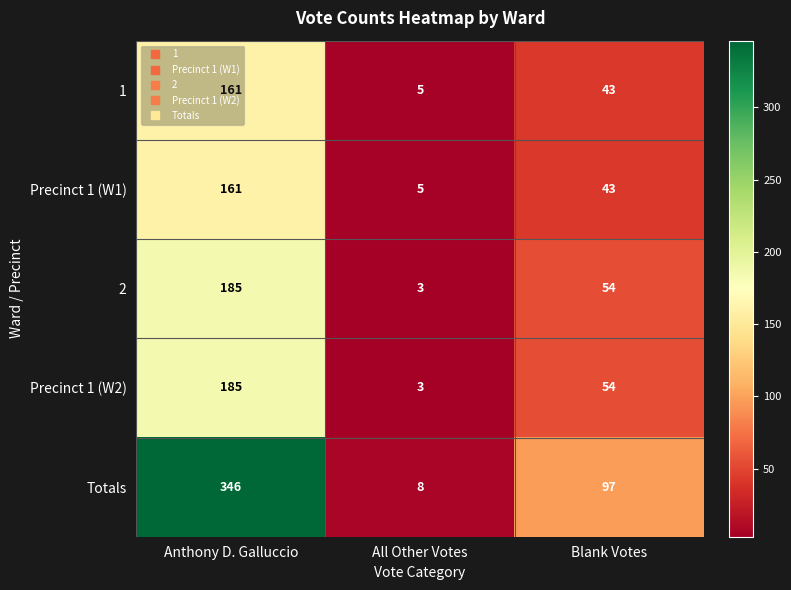

What is the sum of the 2 values at Blank Votes and All Other Votes?

57